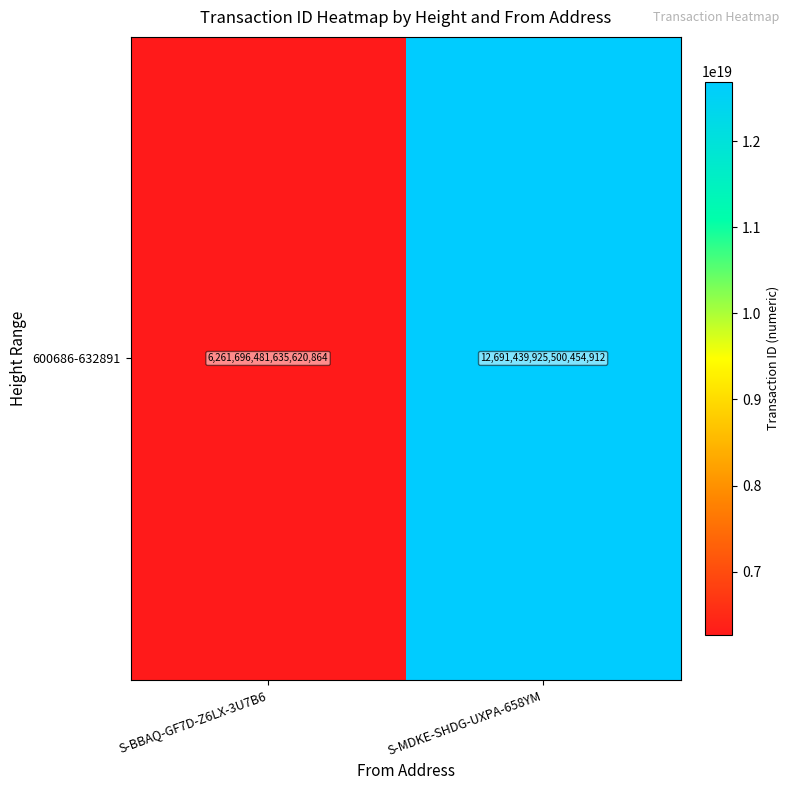

What is the change in value from S-BBAQ-GF7D-Z6LX-3U7B6 to S-MDKE-SHDG-UXPA-658YM?

+6429743443864834048